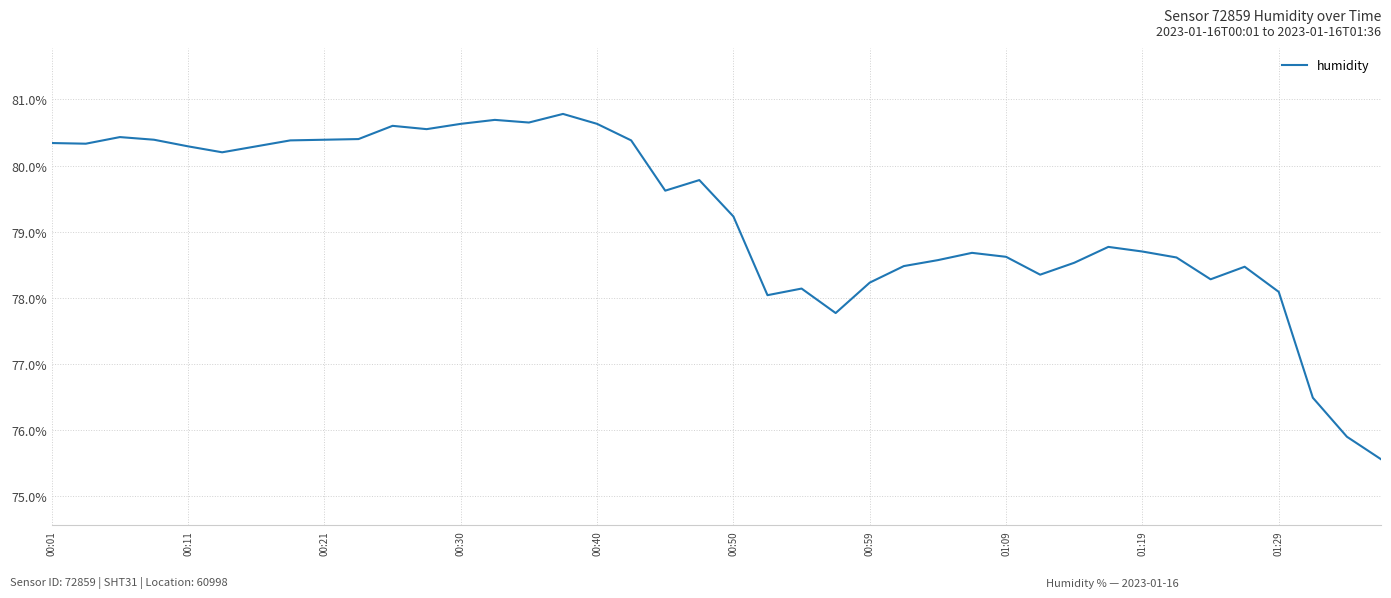

True or false: there are more than 0 points higher than both neighbors.

True